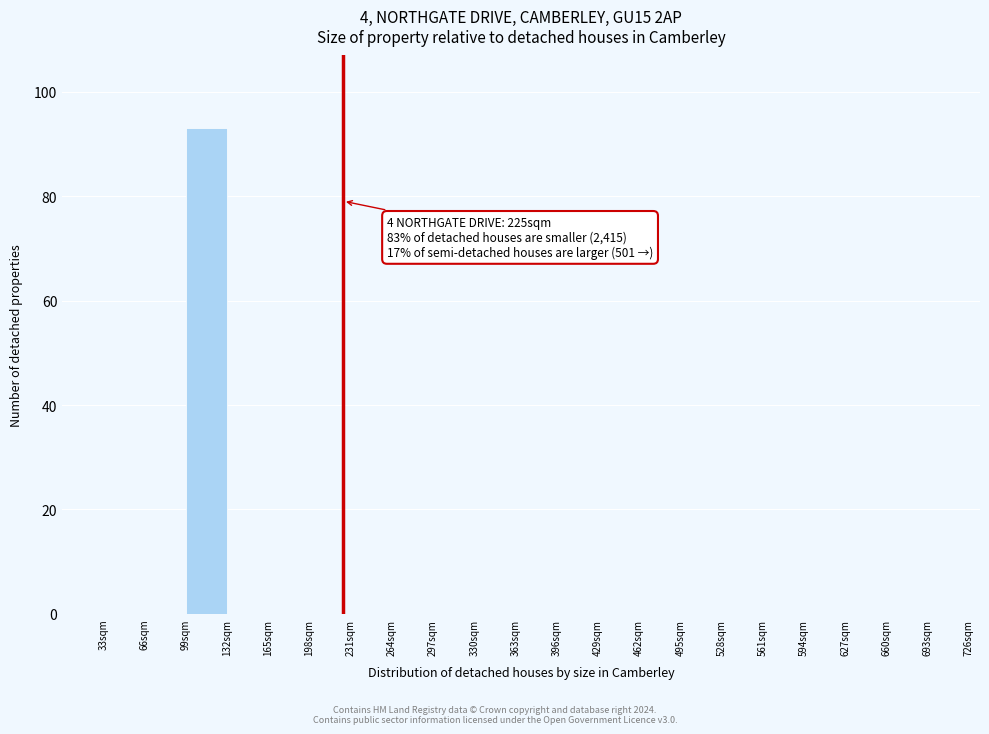

Which range on the x-axis has the tallest bar?

99 to 132